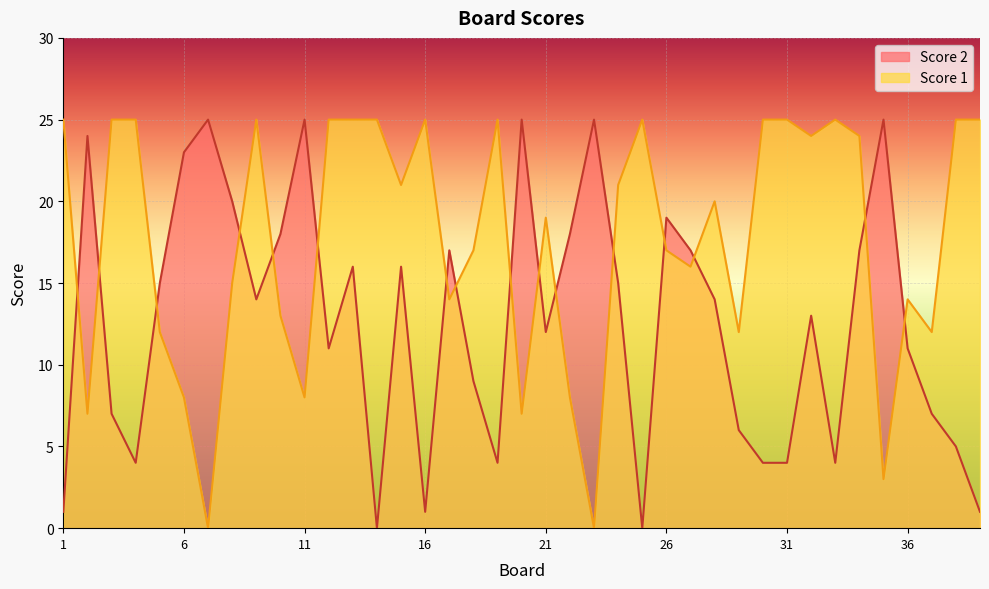

What is the value of the Score 2 point at the 12th from the left?

11